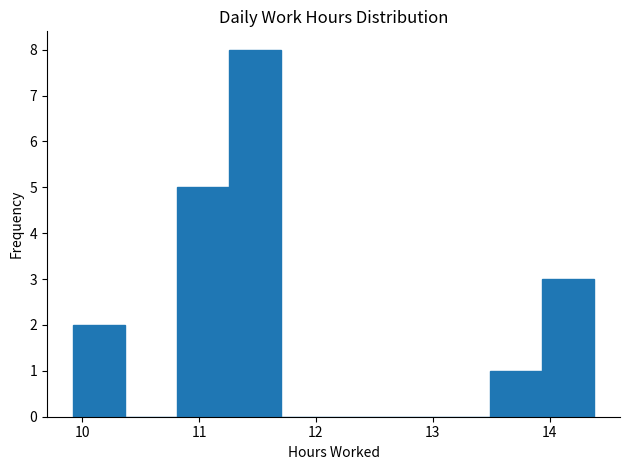

What is the height of the bar covering 13.5 to 13.9 on the x-axis? Neither the bar edges nor the heights are printed on the chart, so give them approximately, as read against the axes.

1